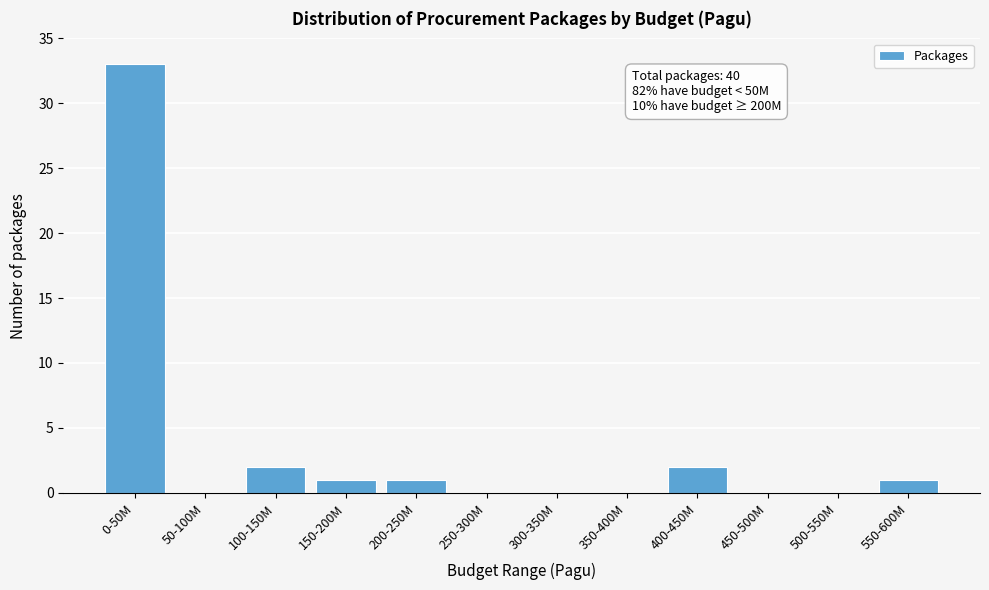

Reading right to left, list all the values displayed in this chart.

550-600M=1	500-550M=0	450-500M=0	400-450M=2	350-400M=0	300-350M=0	250-300M=0	200-250M=1	150-200M=1	100-150M=2	50-100M=0	0-50M=33